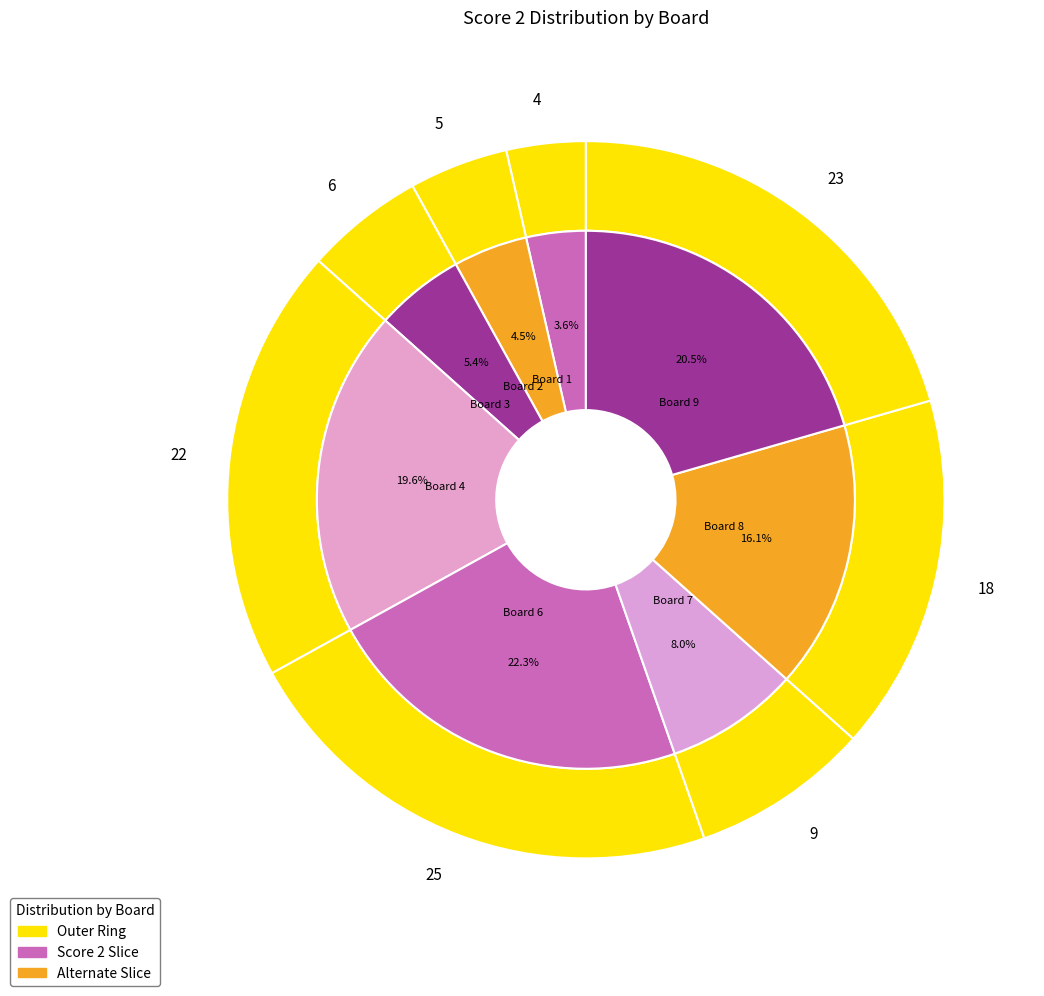

Is it true that Board 3 is 1% of the pie?

False